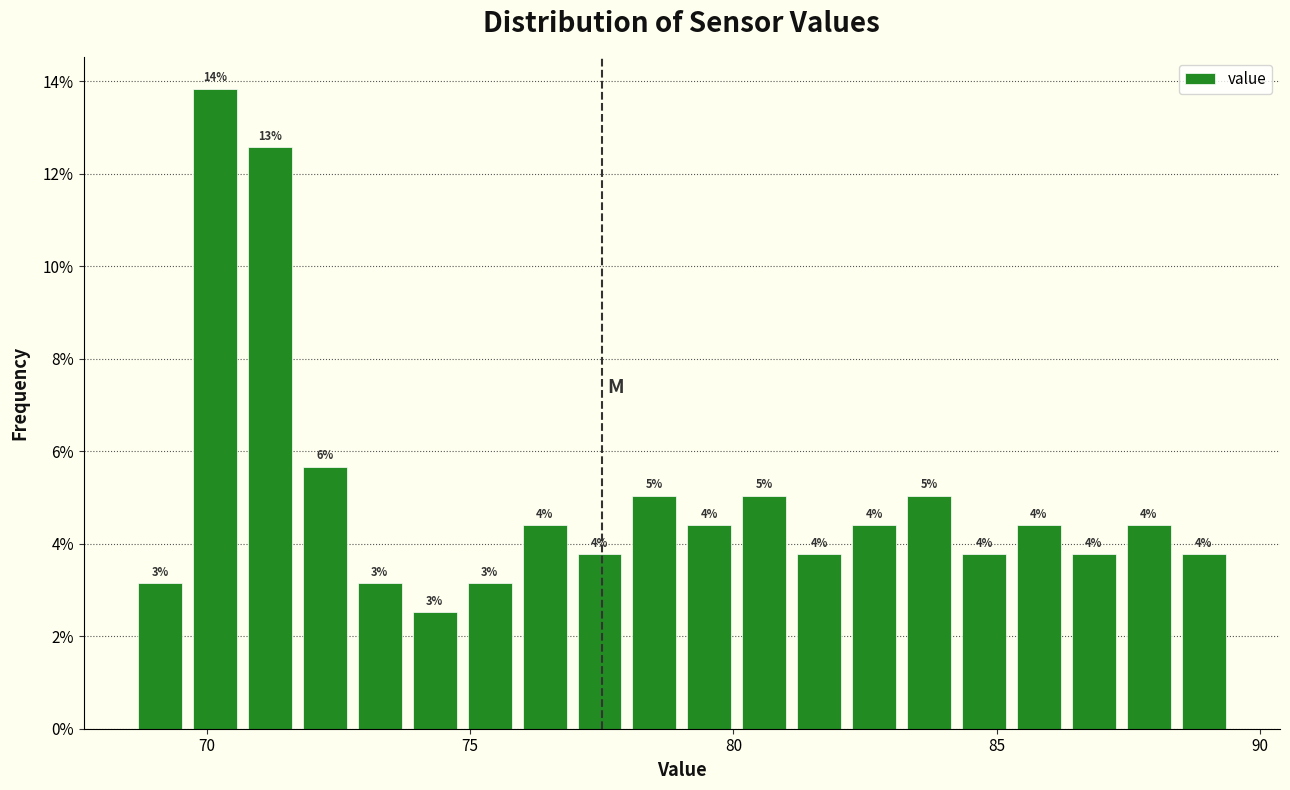

Around what value on the x-axis is the tallest bar? Give the approximate position of its centre, as read against the axis.

70.0